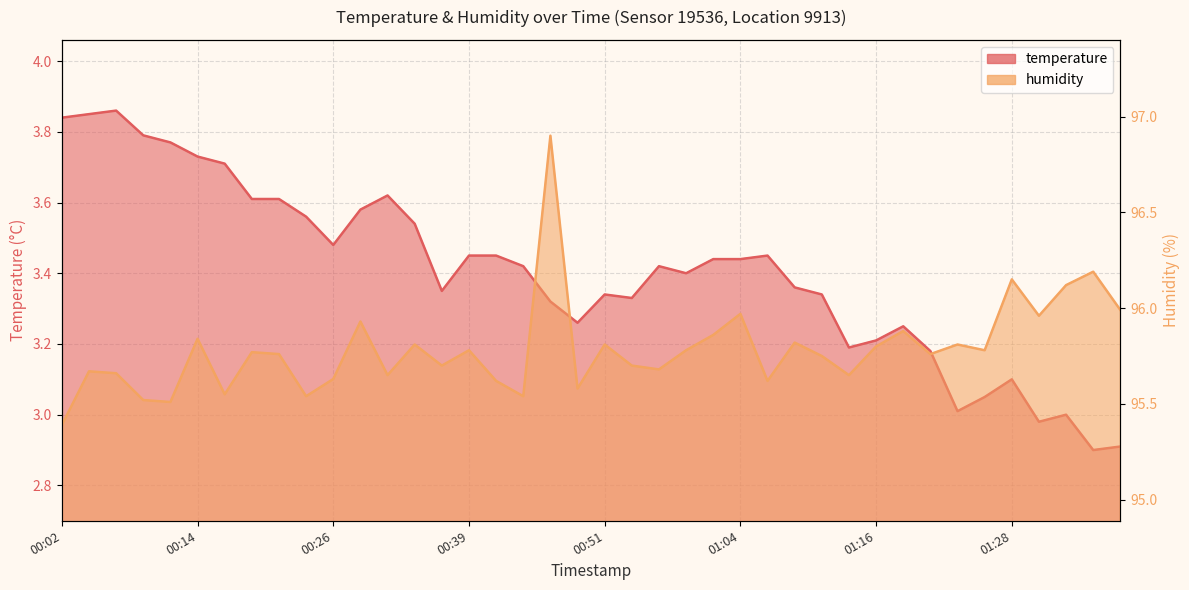

What is the maximum value for temperature?

3.9